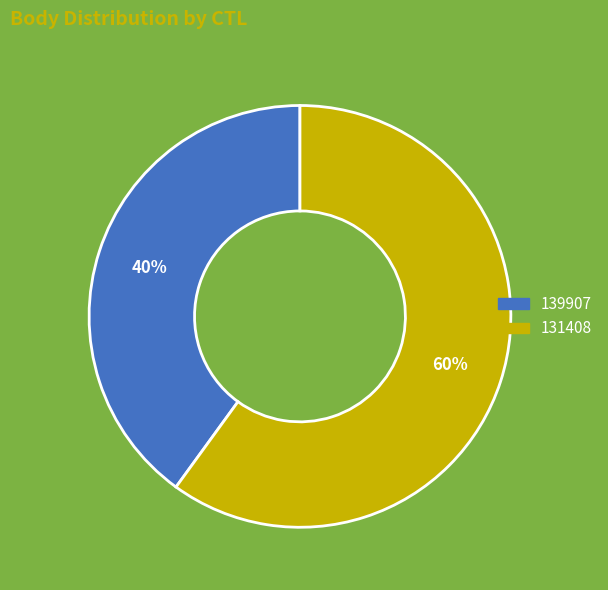

Is it true that 131408 is 68% of the pie?

False